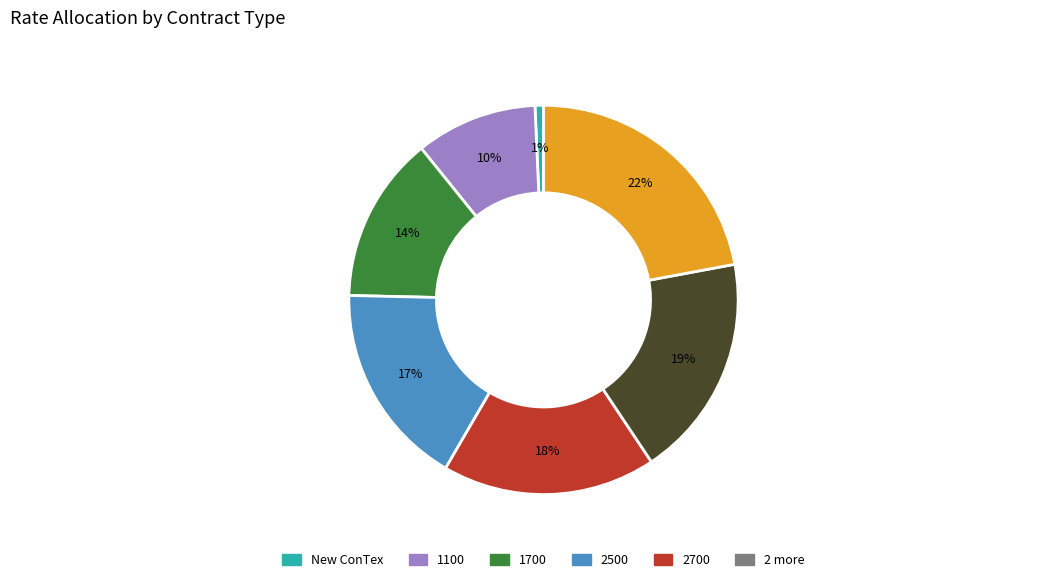

Is there a majority slice in this chart?

No